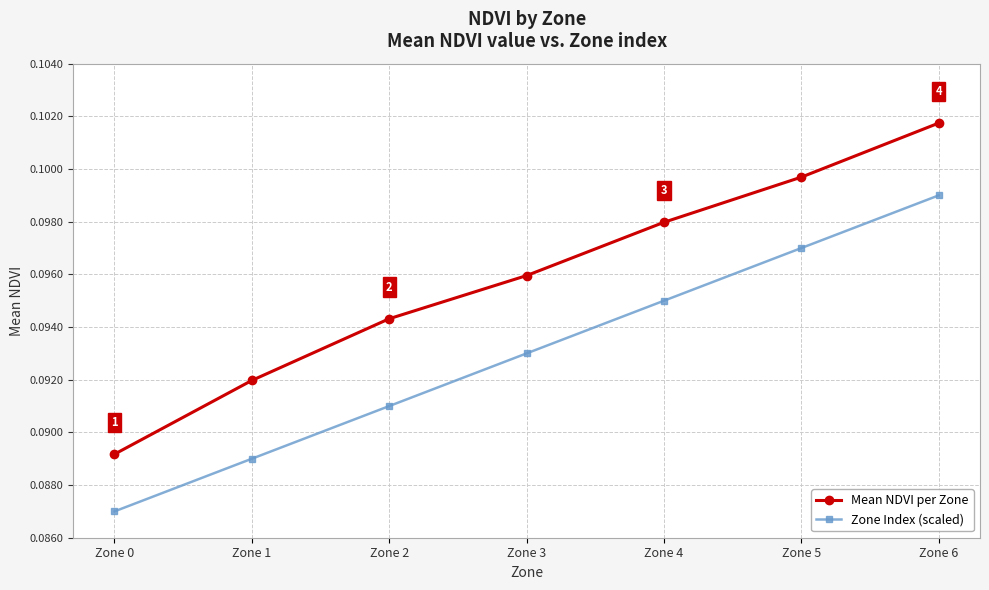

True or false: Zone Index (scaled) has more than 2 interior local peaks.

False